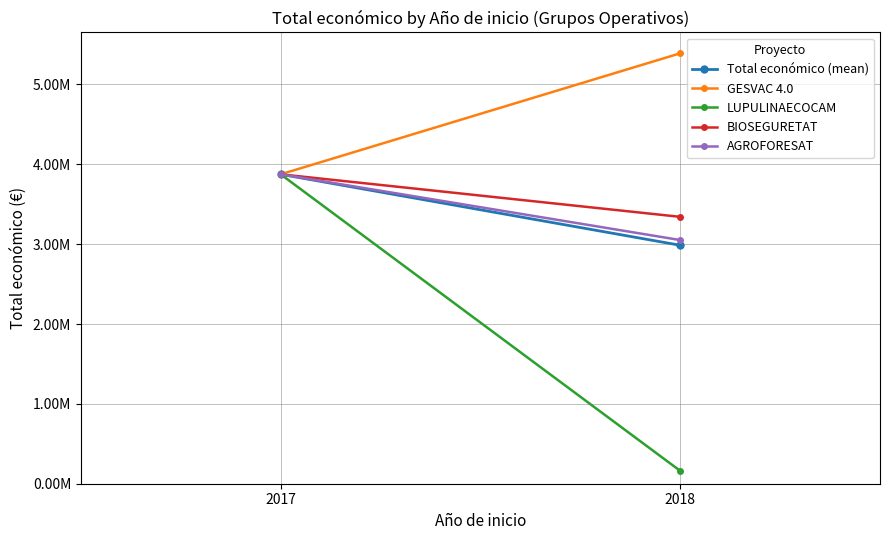

Reading right to left, what are all the values shown in this chart?

Total económico (mean): 2018=2986368.2	2017=3875118.0
GESVAC 4.0: 2018=5390598.0	2017=3875118.0
LUPULINAECOCAM: 2018=161050.0	2017=3875118.0
BIOSEGURETAT: 2018=3342252.0	2017=3875118.0
AGROFORESAT: 2018=3051573.0	2017=3875118.0